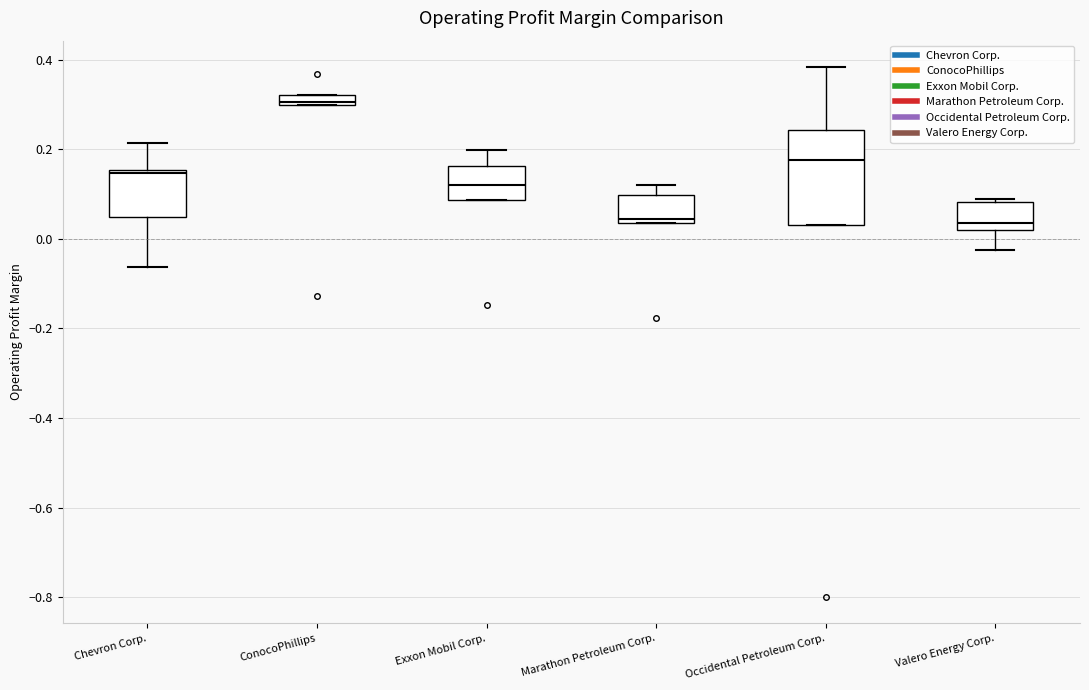

Where is the lower edge of the box for ConocoPhillips on the y-axis? The values are not printed on the chart, so give them approximately, as read against the axis.

0.30